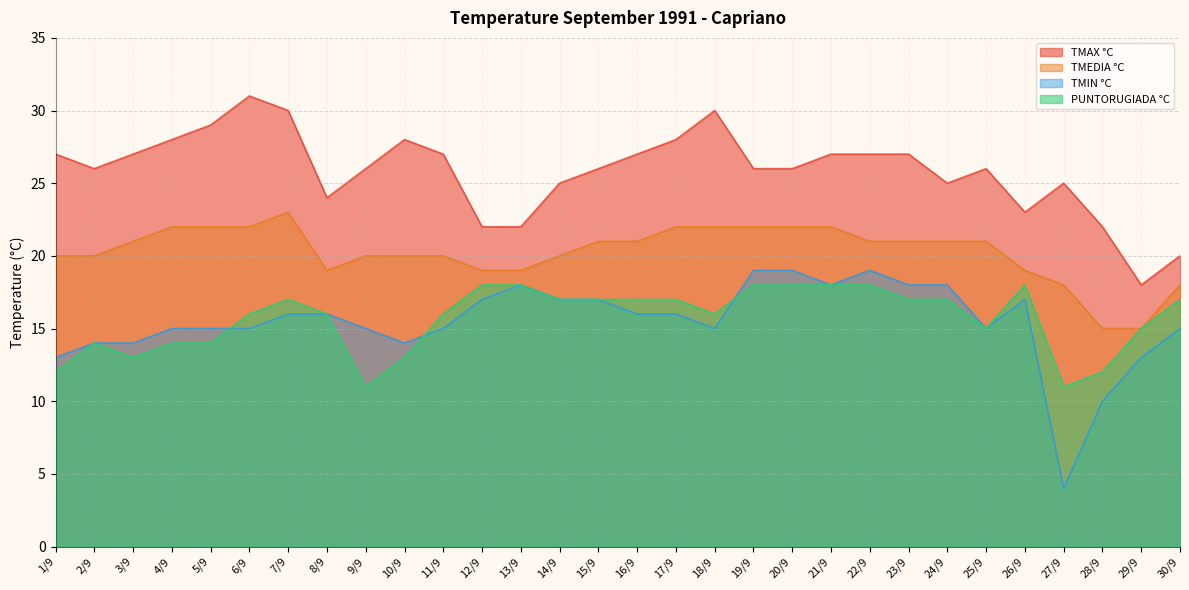

In PUNTORUGIADA °C, how many points are lower than both neighbors (excluding endpoints)?

5